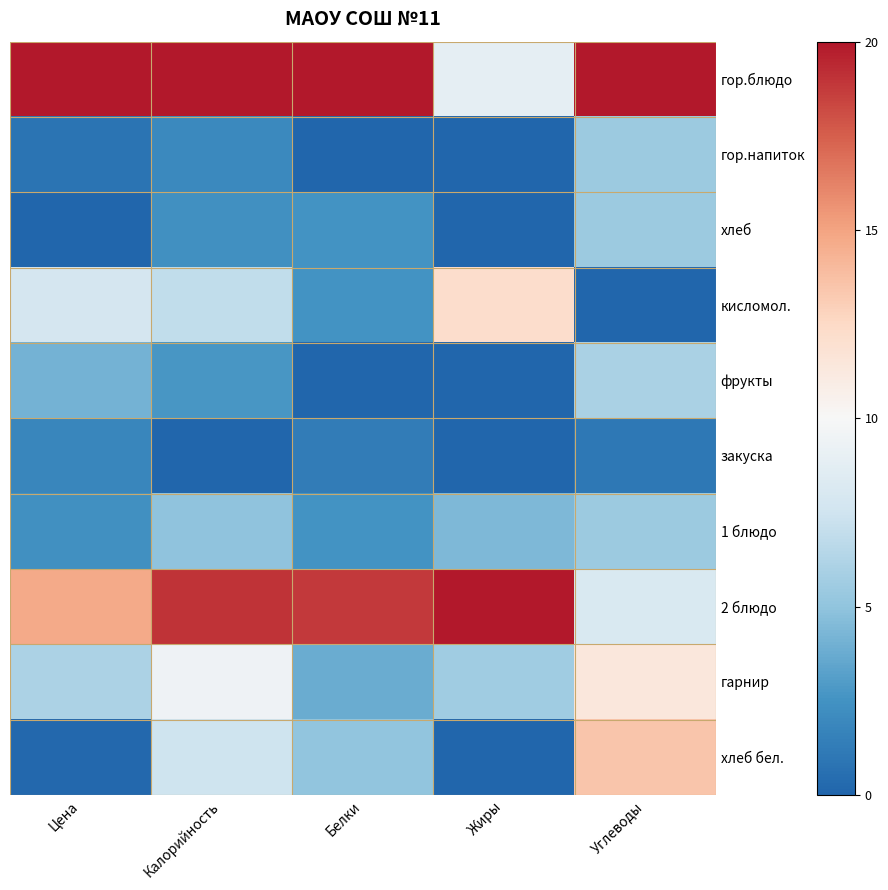

At how many categories does at least one series exceed 5?

5